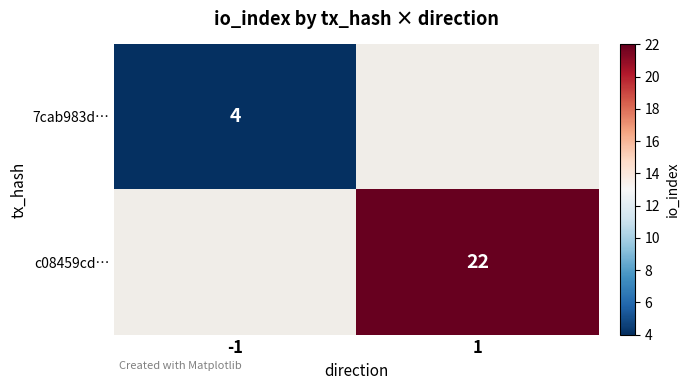

The value of c08459cd… at 1 is 7. True or false?

False